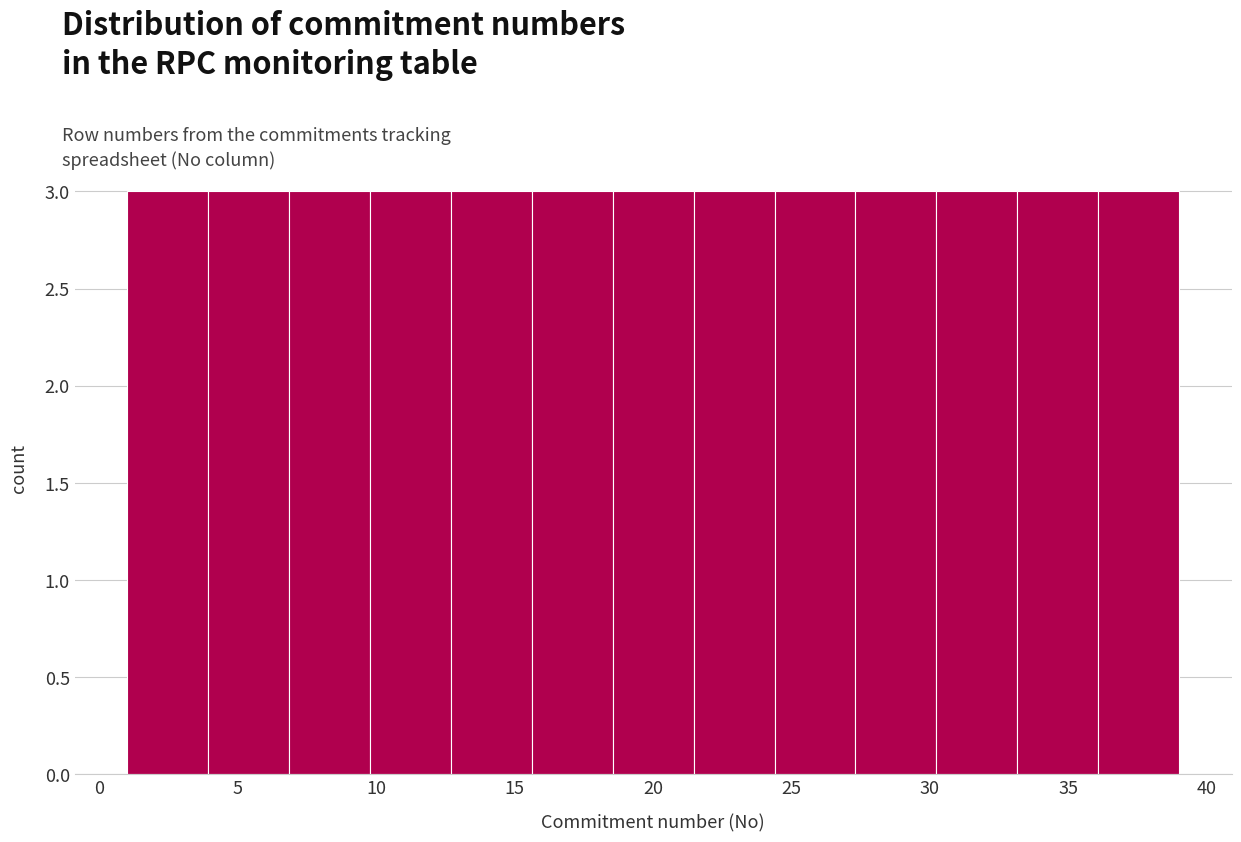

Reading left to right, transcribe this chart: for each bar, give the range it covers on the x-axis and its height. Neither the bar edges nor the heights are printed on the chart, so give them approximately, as read against the axes.

1.0 to 4.0: 3
4.0 to 7.0: 3
7.0 to 10.0: 3
10.0 to 12.5: 3
12.5 to 15.5: 3
15.5 to 18.5: 3
18.5 to 21.5: 3
21.5 to 24.5: 3
24.5 to 27.5: 3
27.5 to 30.0: 3
30.0 to 33.0: 3
33.0 to 36.0: 3
36.0 to 39.0: 3